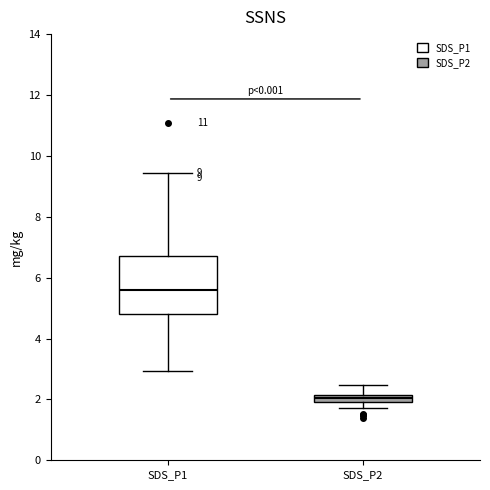

Which box has the highest median line?

SDS_P1